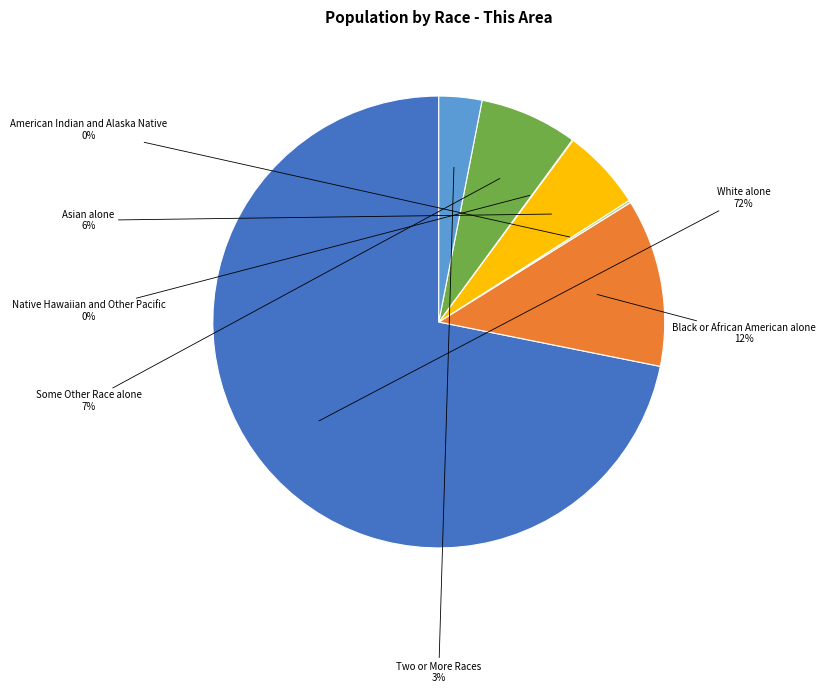

To the nearest percent, what is the difference between the largest and smallest slice percentages?

72%